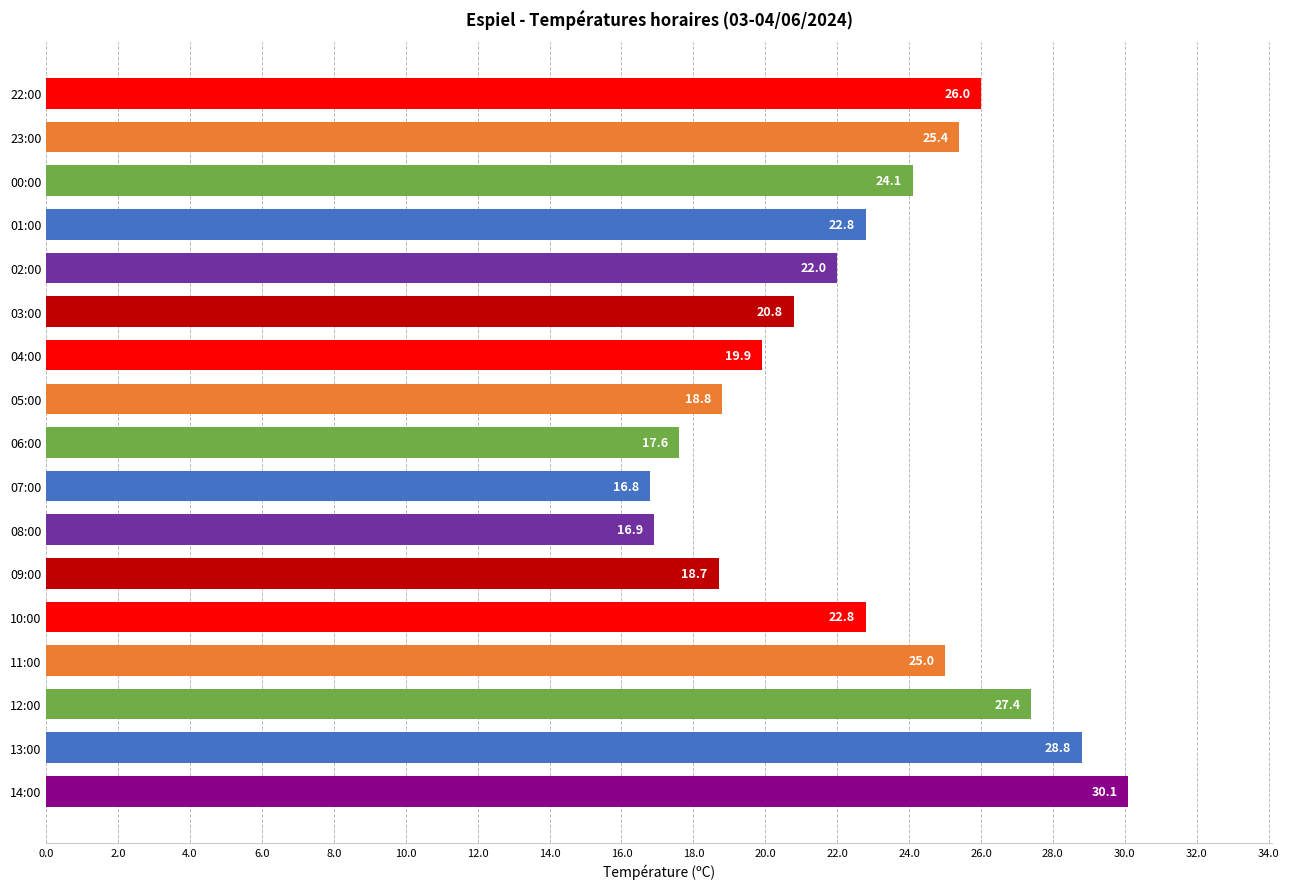

The value at 04:00 is 19.9. True or false?

True